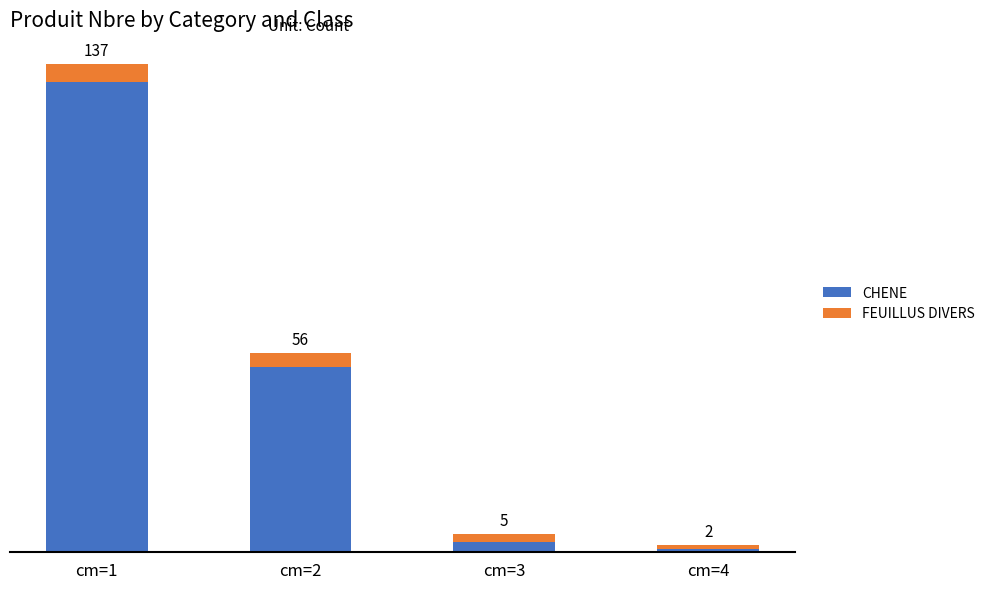

At which category is the sum across all series the highest?

cm=1